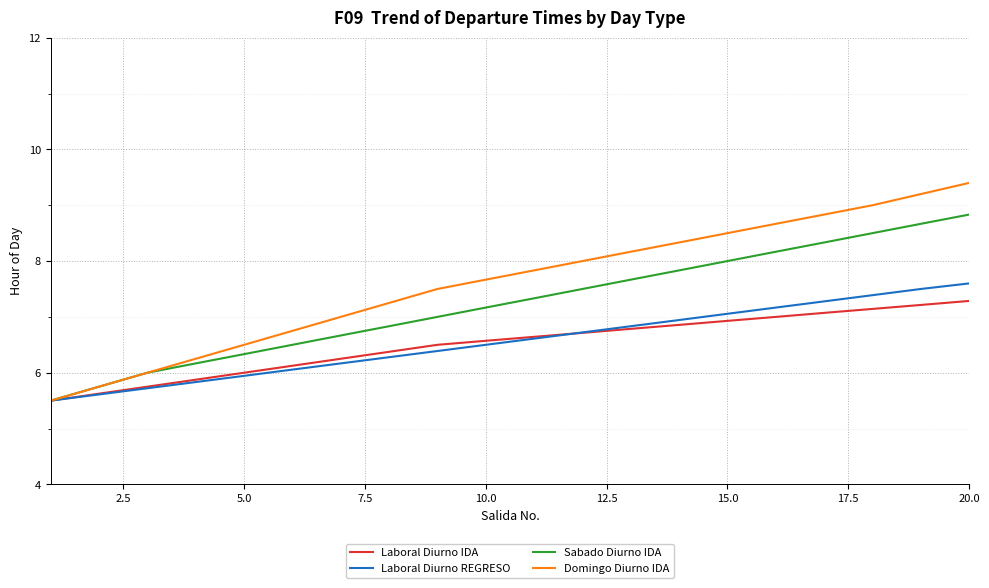

Which series has the largest total across all categories?

Domingo Diurno IDA